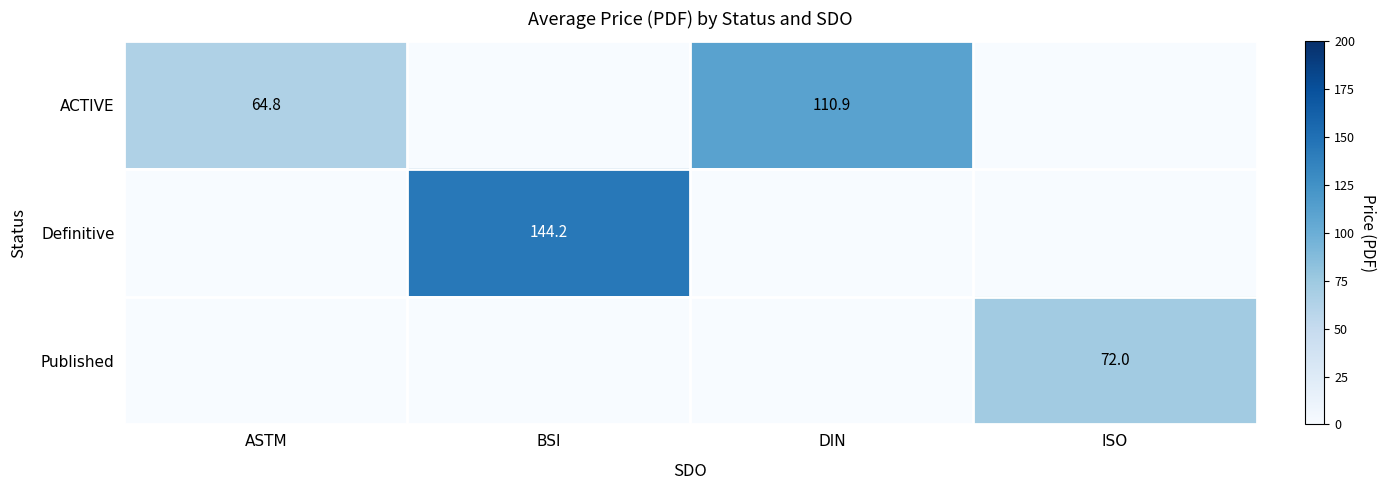

True or false: ACTIVE has a value of 19.1 at ASTM.

False